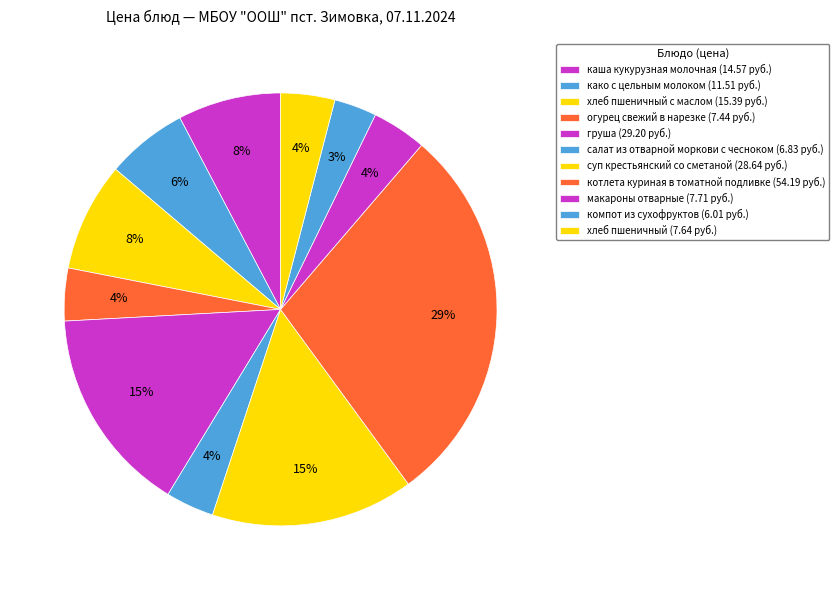

Which slice is the smallest?

компот из сухофруктов